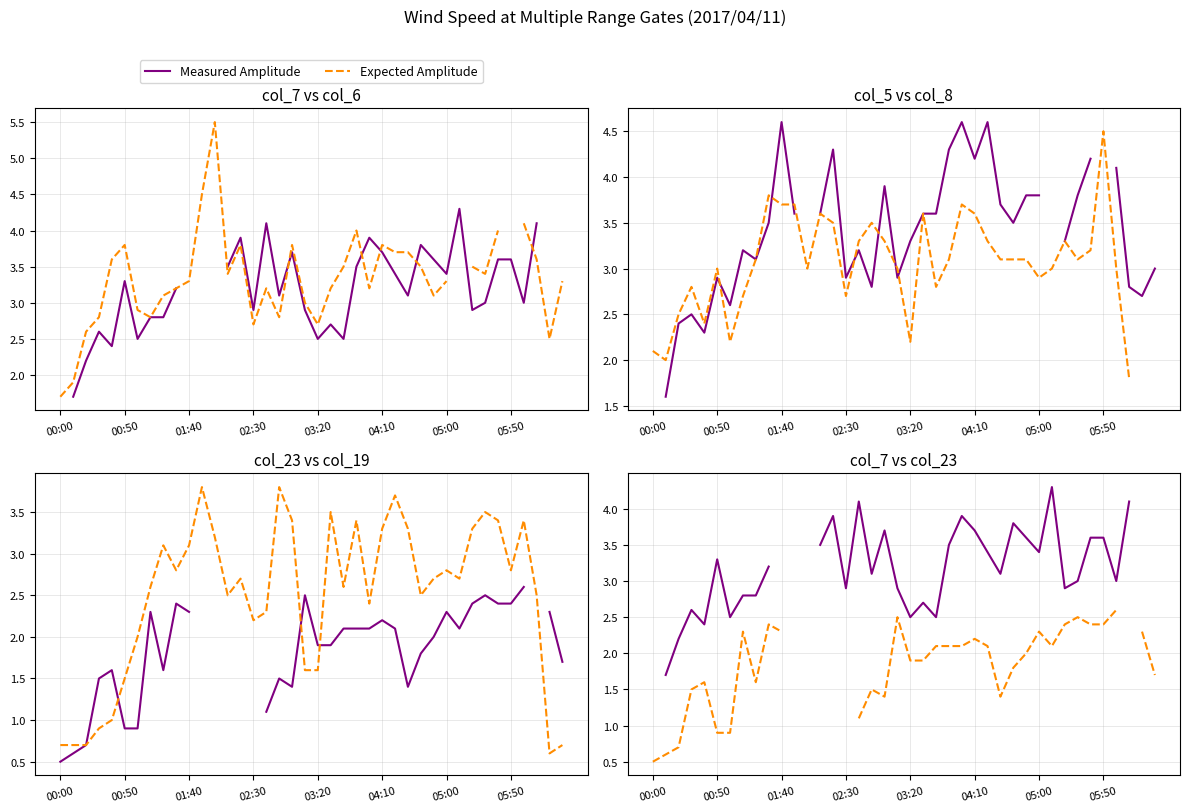

List the series in order of their overall mean, lowest first.

Measured Amplitude, Expected Amplitude